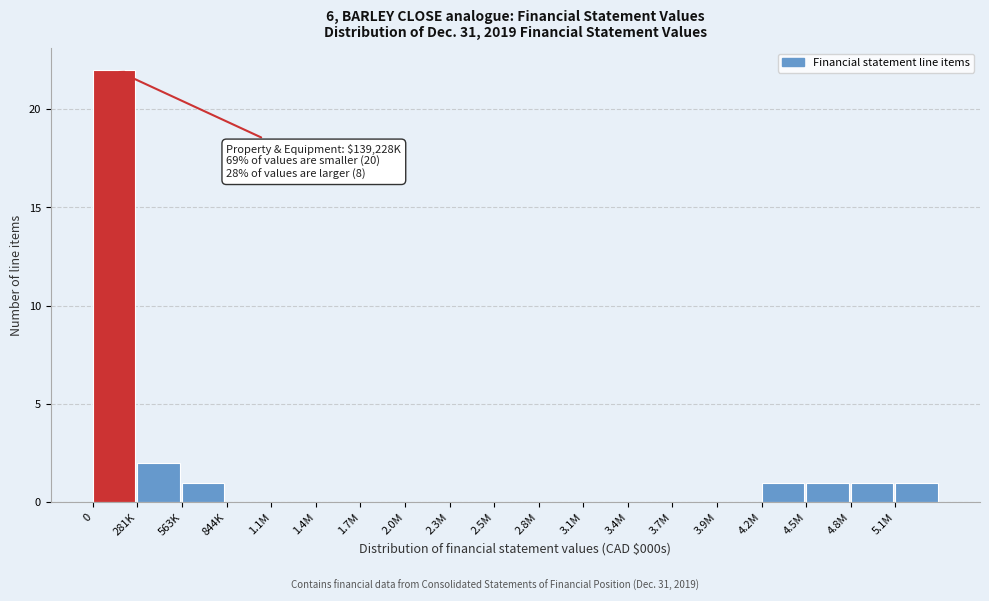

Reading left to right, list all the values displayed in this chart.

0=22	281K=2	563K=1	844K=0	1.1M=0	1.4M=0	1.7M=0	2.0M=0	2.3M=0	2.5M=0	2.8M=0	3.1M=0	3.4M=0	3.7M=0	3.9M=0	4.2M=1	4.5M=1	4.8M=1	5.1M=1